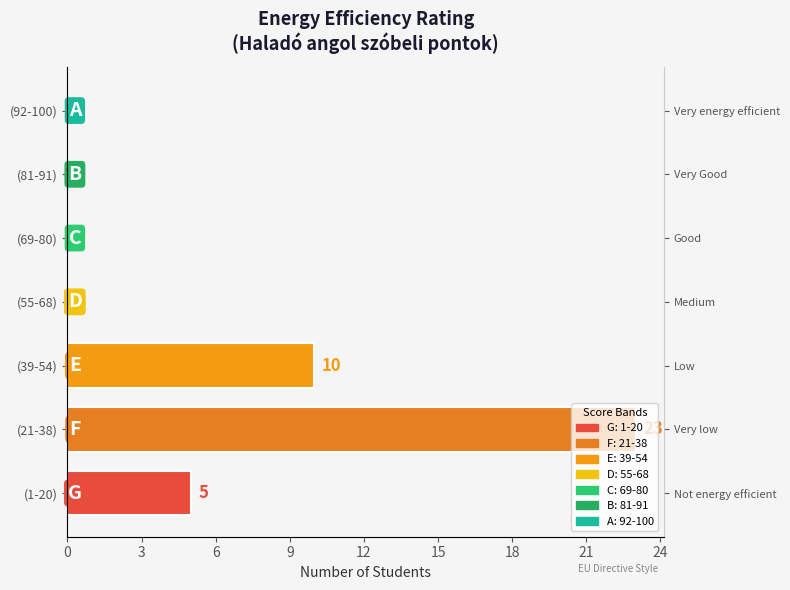

What is the value of the 1st bar from the left?

5